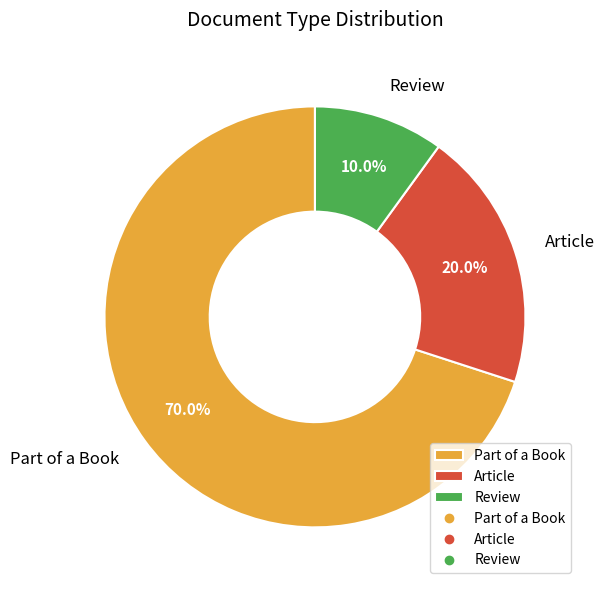

Which category has the smallest portion of the pie?

Review